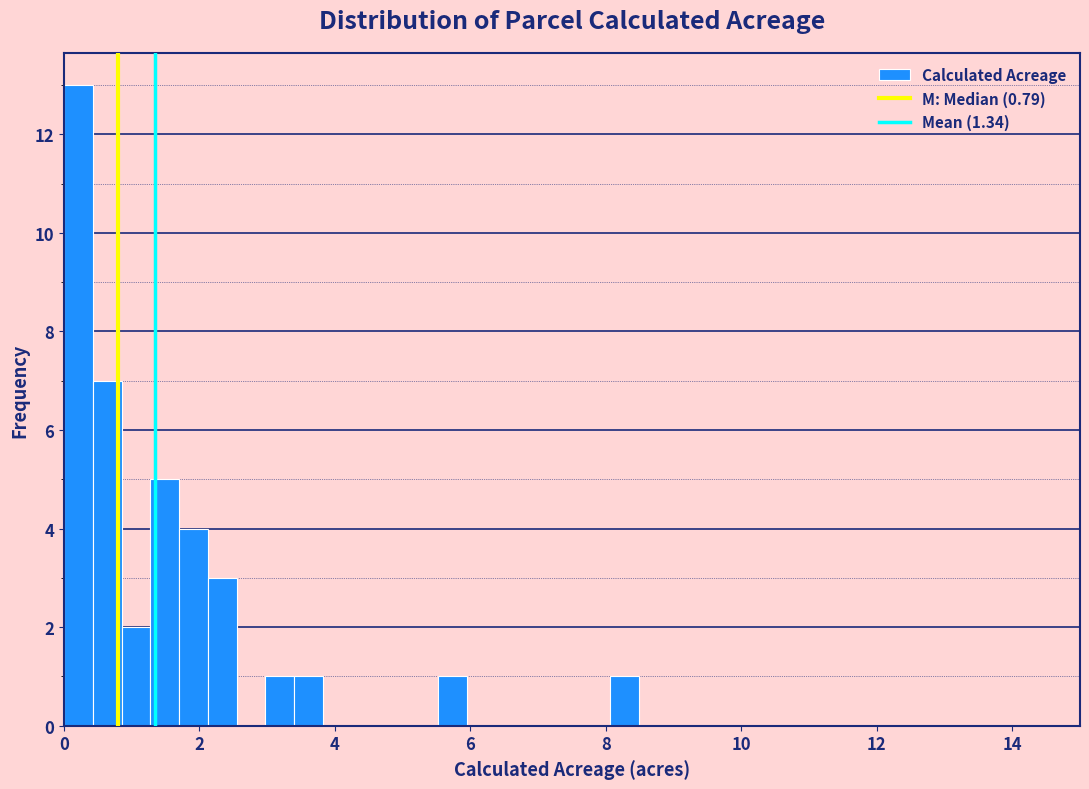

Around what value on the x-axis is the tallest bar? Give the approximate position of its centre, as read against the axis.

0.2